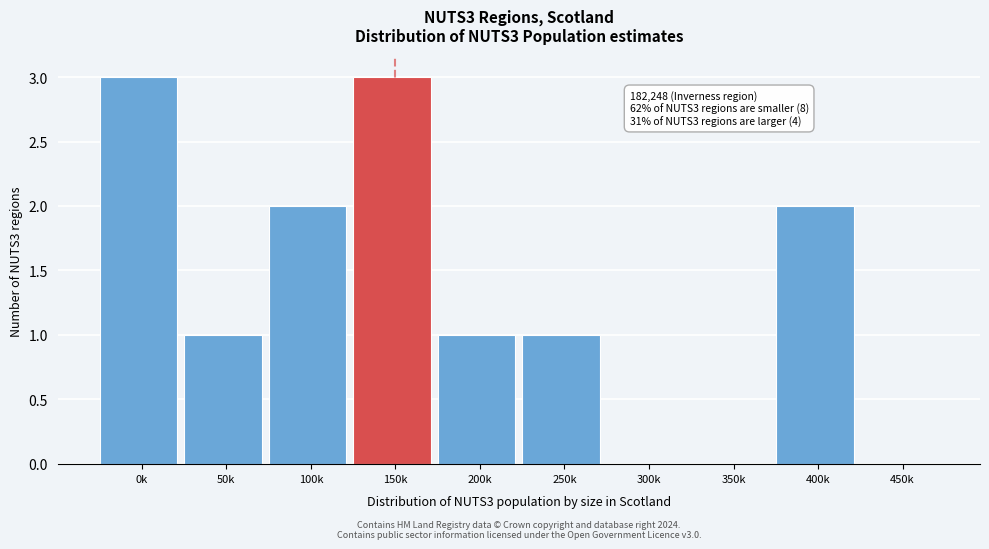

Reading left to right, list all the values displayed in this chart.

0k=3	50k=1	100k=2	150k=3	200k=1	250k=1	300k=0	350k=0	400k=2	450k=0